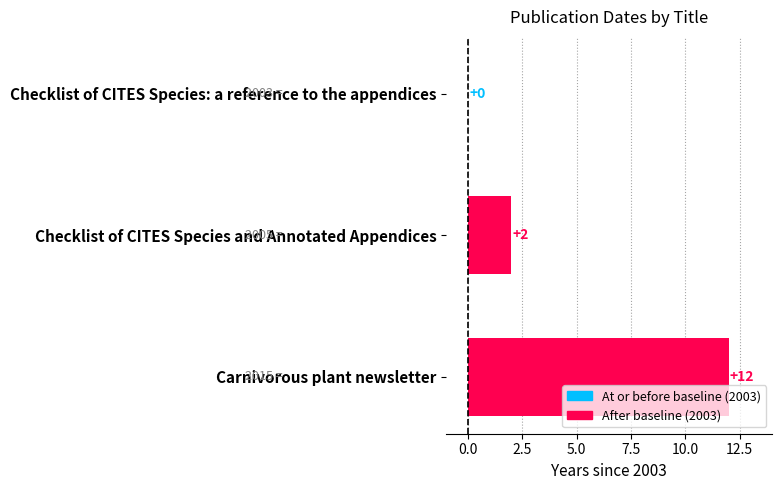

What is the maximum value shown in the chart?

12